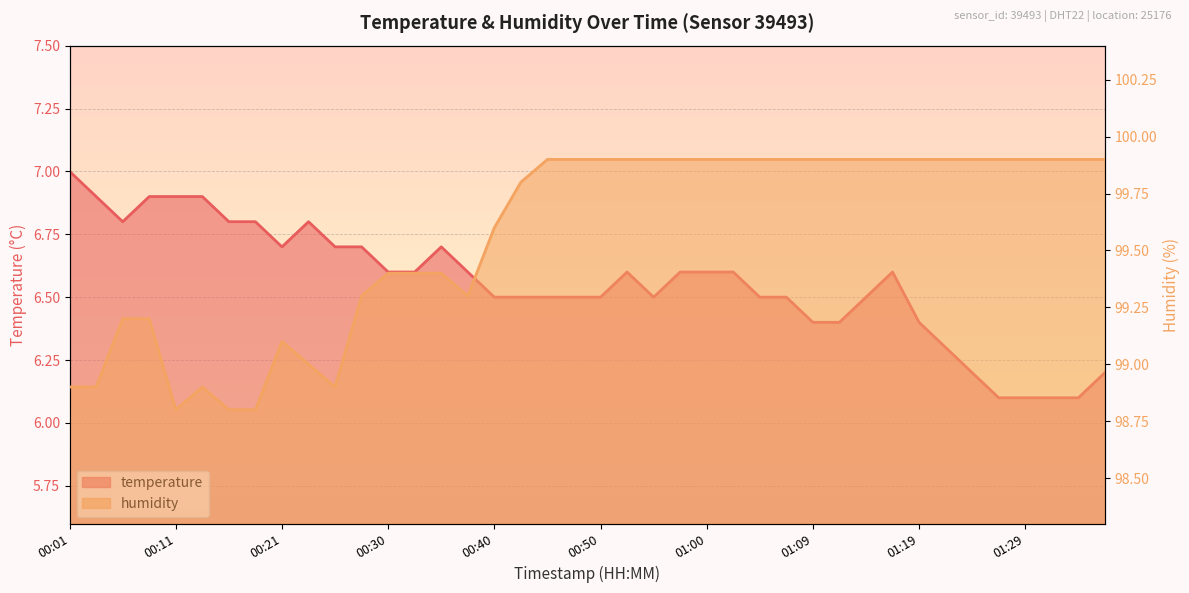

How many data points in humidity are less than 99?

7